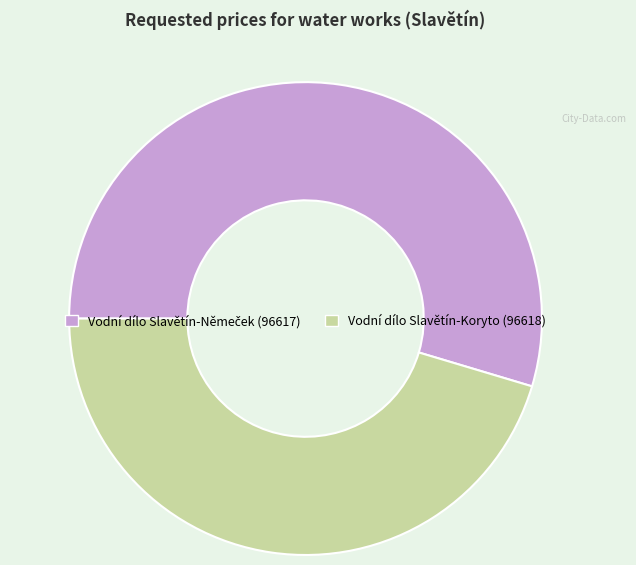

Does any single category account for the majority?

Yes